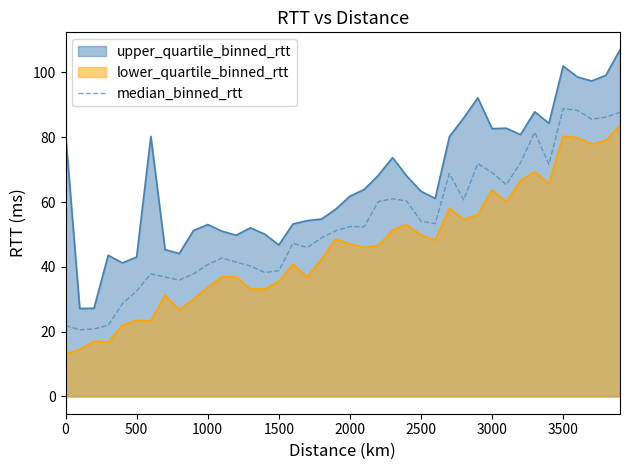

Does the chart display data point markers on the line(s)?

No